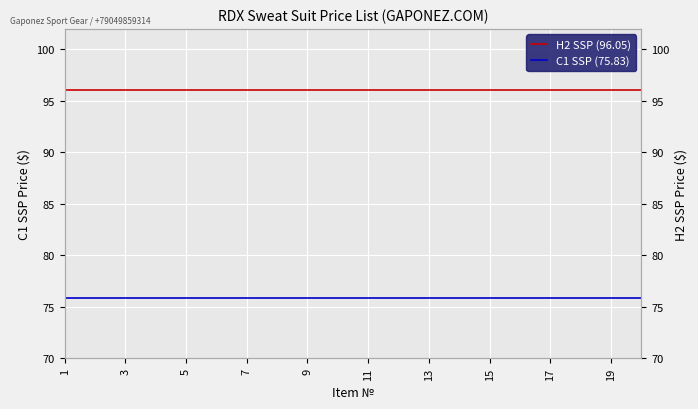

At which label does C1 SSP (75.83) reach its peak?

1